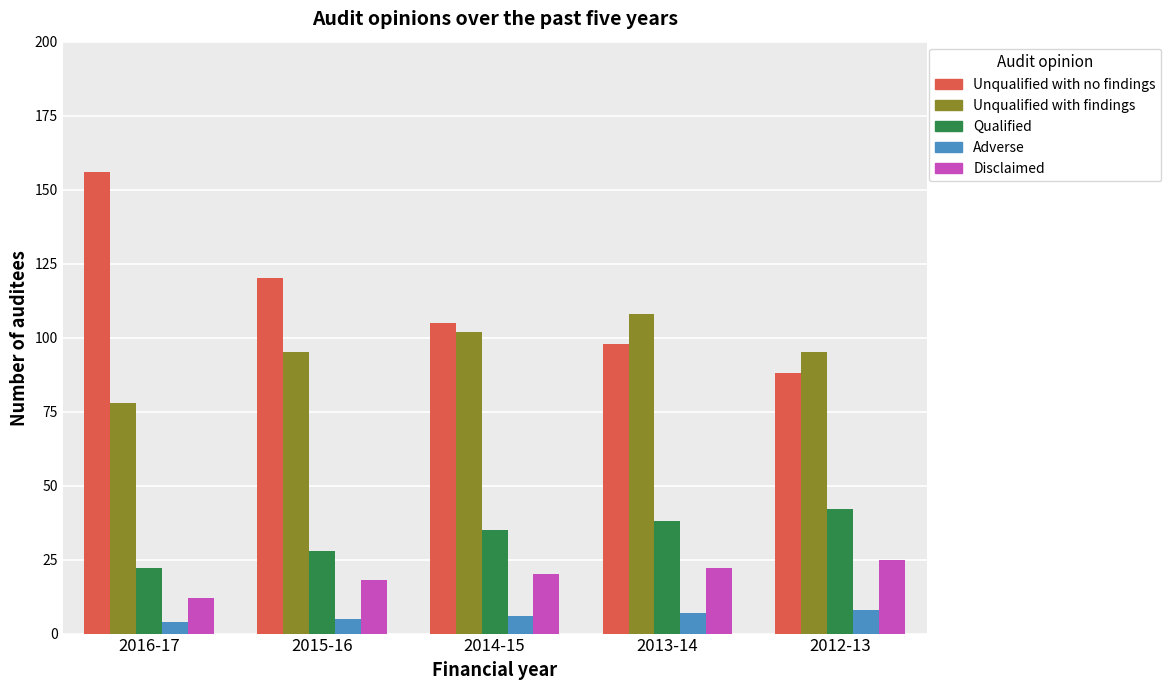

What is the label of the 3rd bar from the left?

2014-15